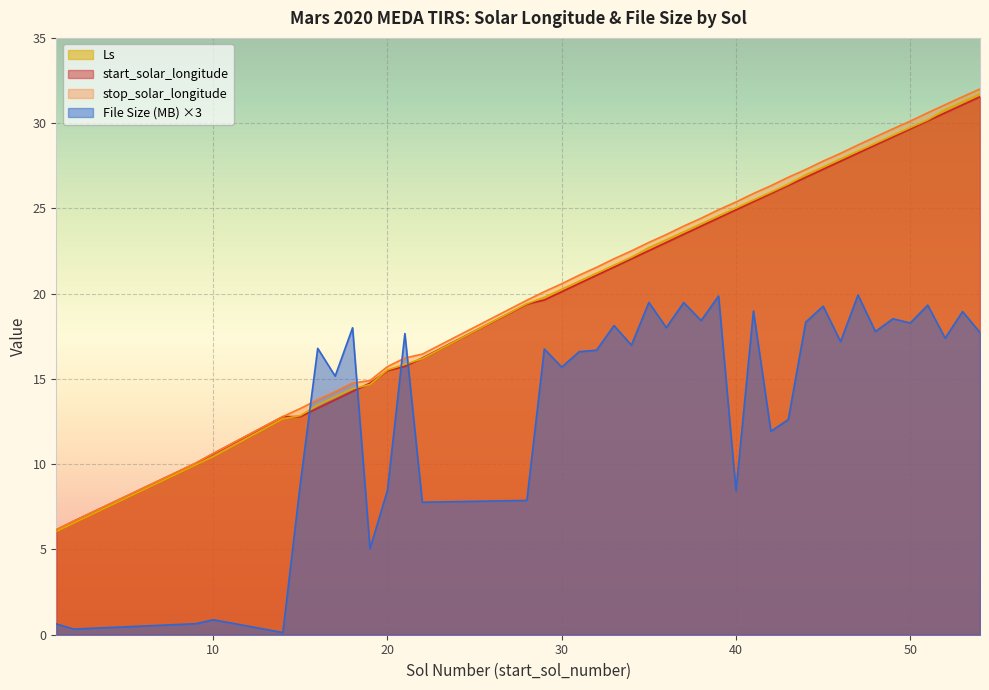

At how many categories does at least one series exceed 8?

38